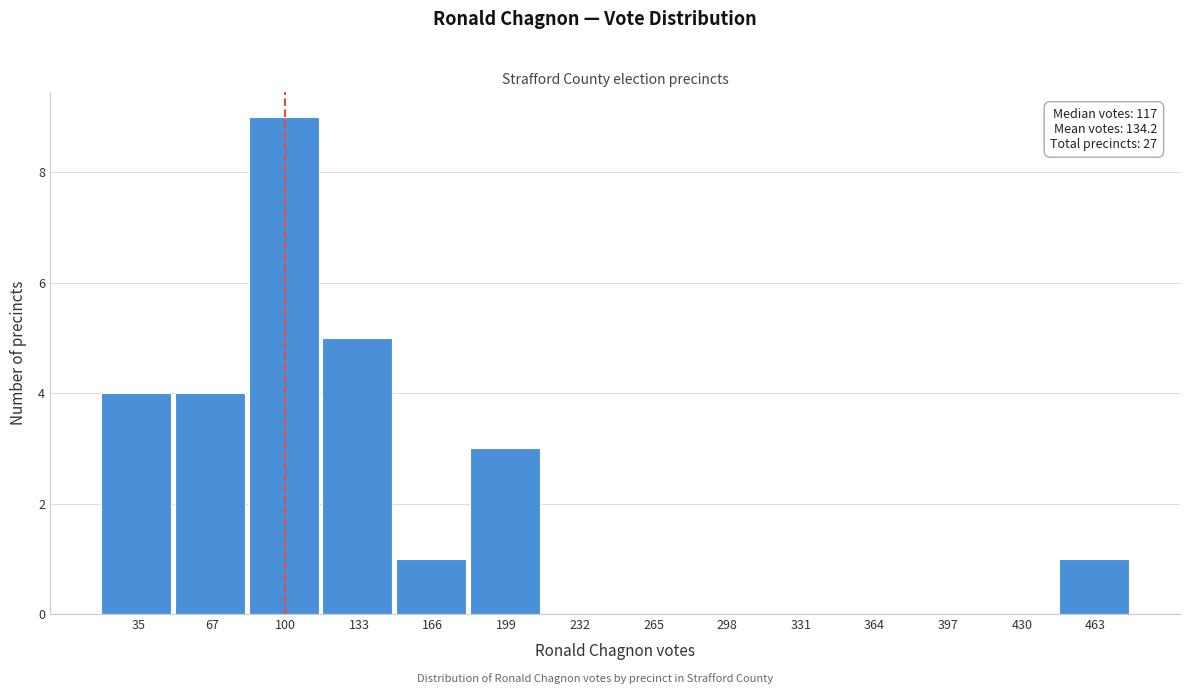

Reading left to right, extract all data points from this chart.

35=4	67=4	100=9	133=5	166=1	199=3	232=0	265=0	298=0	331=0	364=0	397=0	430=0	463=1